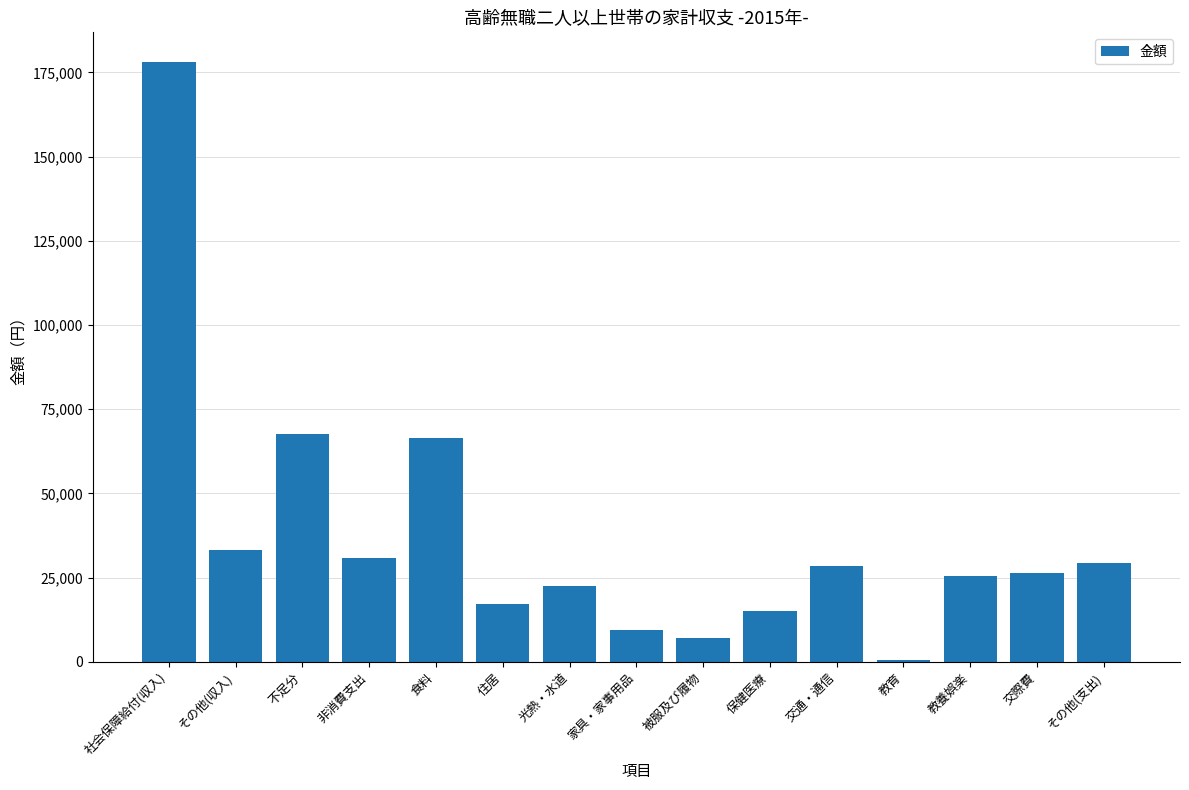

Which category has the highest value across all series?

社会保障給付(収入)